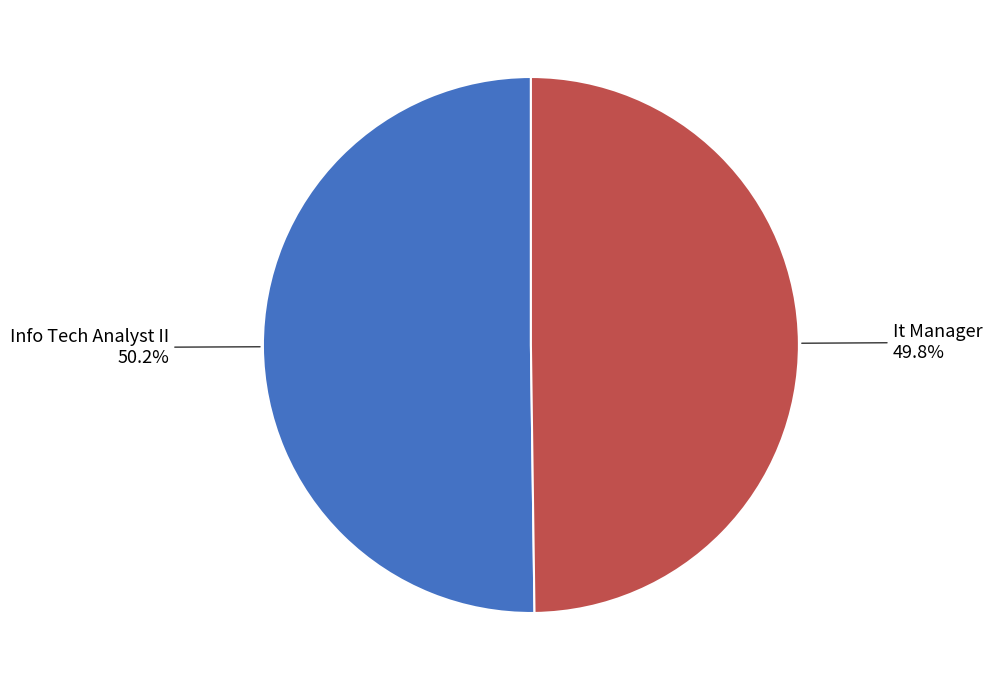

Does any single category account for the majority?

Yes